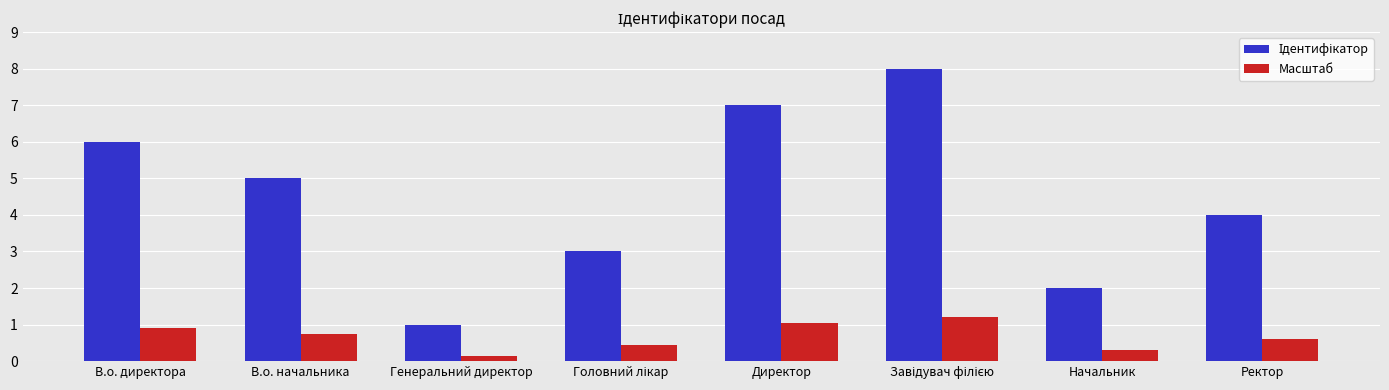

What position from the right is Директор?

4